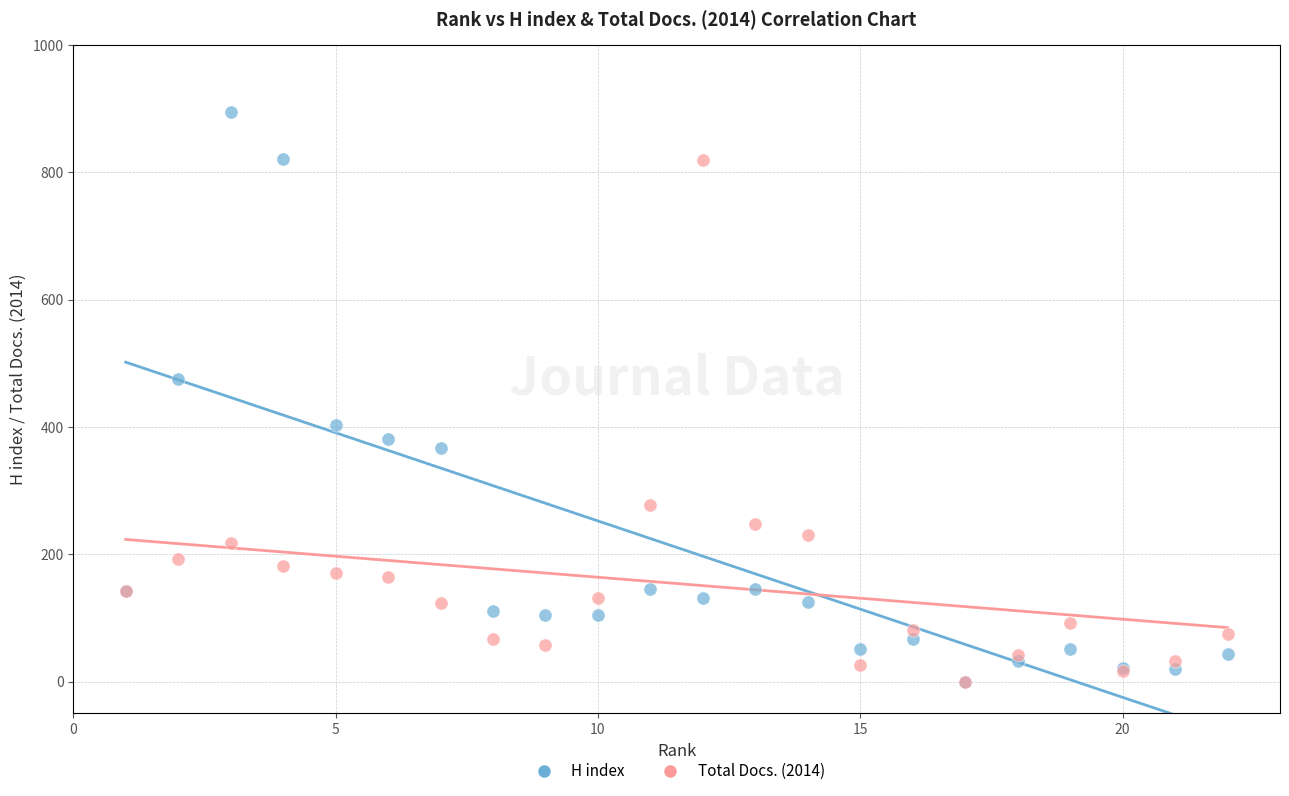

In the H index series, what Y value is closest to 447?

476